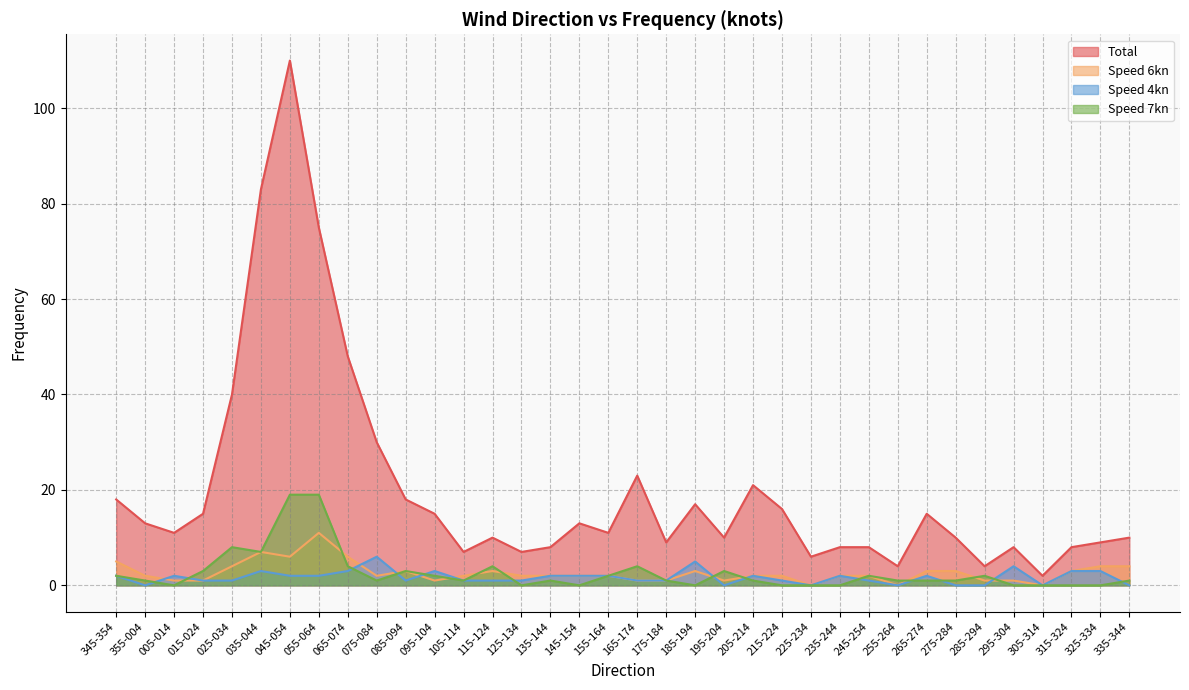

Where is the first local maximum for Total?

045-054